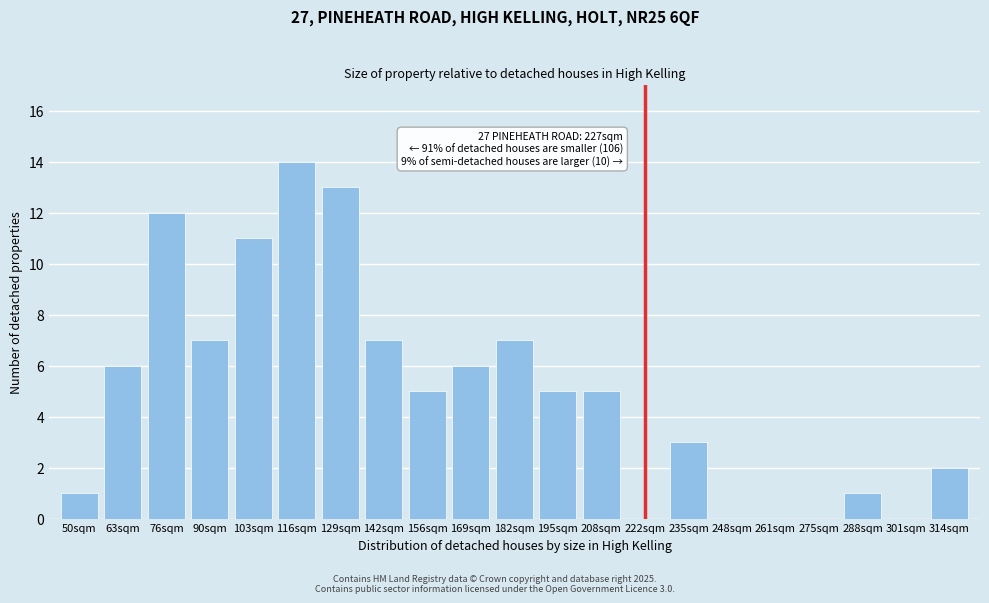

Reading left to right, extract all data points from this chart.

50sqm=1	63sqm=6	76sqm=12	90sqm=7	103sqm=11	116sqm=14	129sqm=13	142sqm=7	156sqm=5	169sqm=6	182sqm=7	195sqm=5	208sqm=5	222sqm=0	235sqm=3	248sqm=0	261sqm=0	275sqm=0	288sqm=1	301sqm=0	314sqm=2